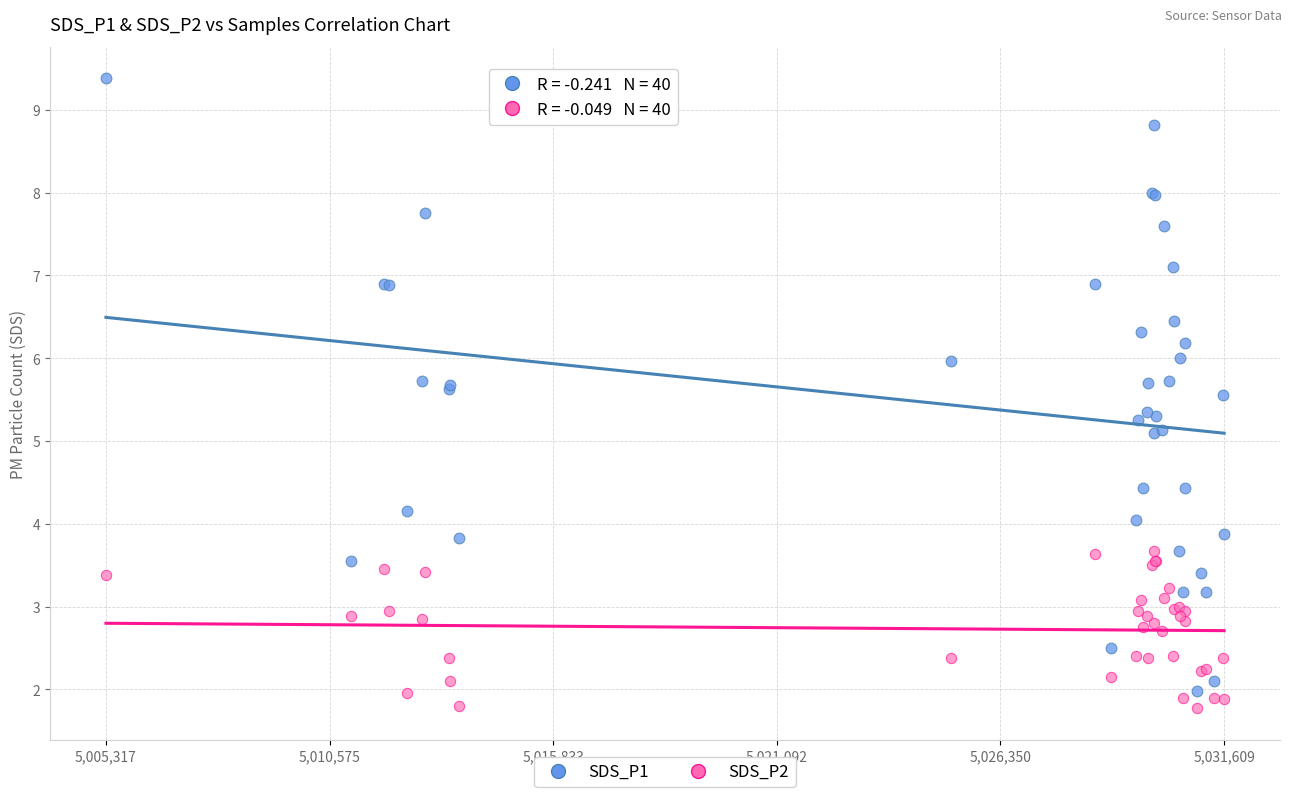

Which series has the widest spread of Y values?

SDS_P1